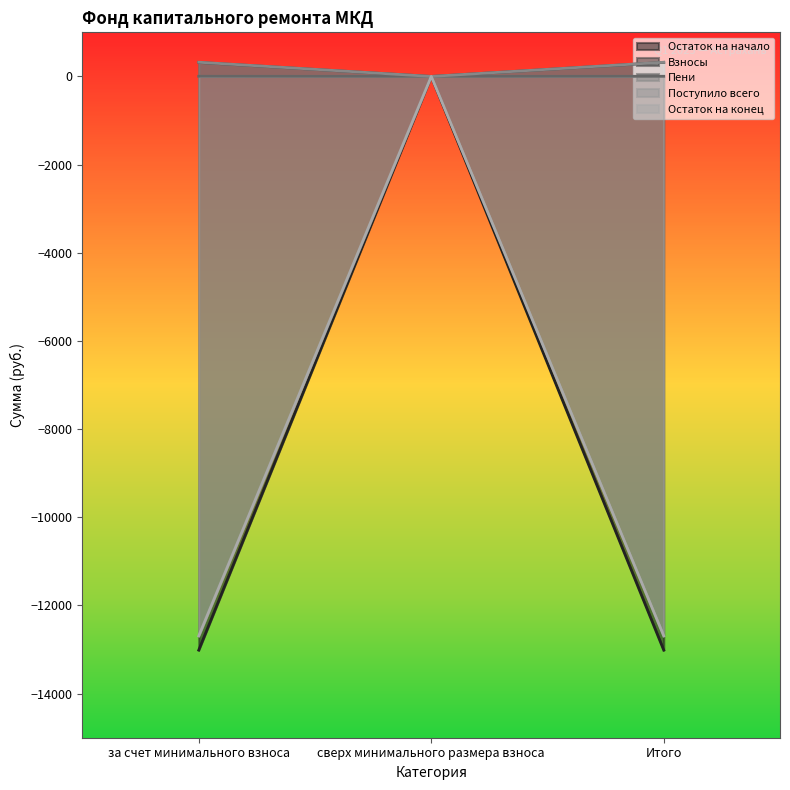

What is the label of the 2nd point from the right?

сверх минимального размера взноса